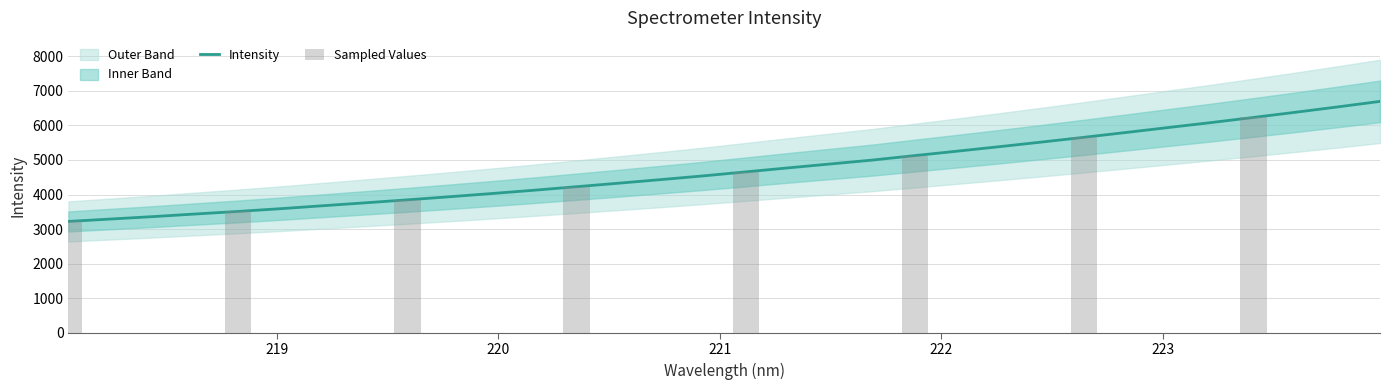

What is the sum of the values at 218.442 and 218.0596?

6583.6